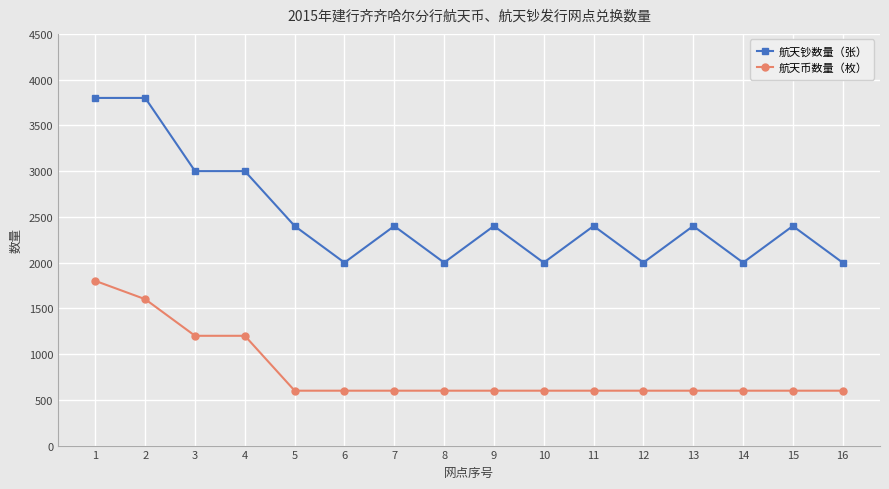

At which category is the sum across all series the highest?

1